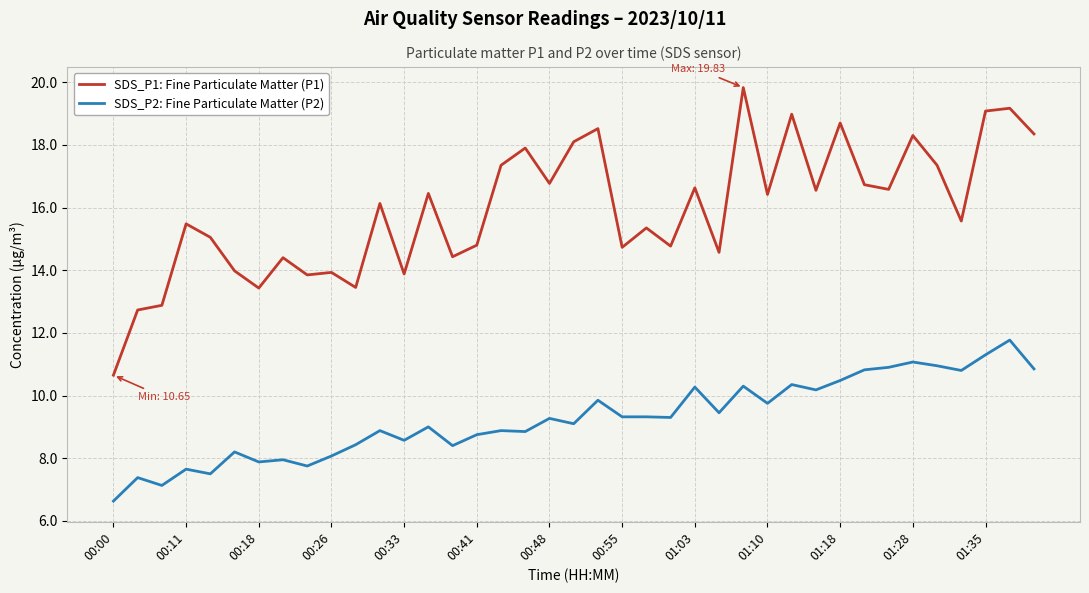

List the series in order of their overall mean, lowest first.

SDS_P2: Fine Particulate Matter (P2), SDS_P1: Fine Particulate Matter (P1)